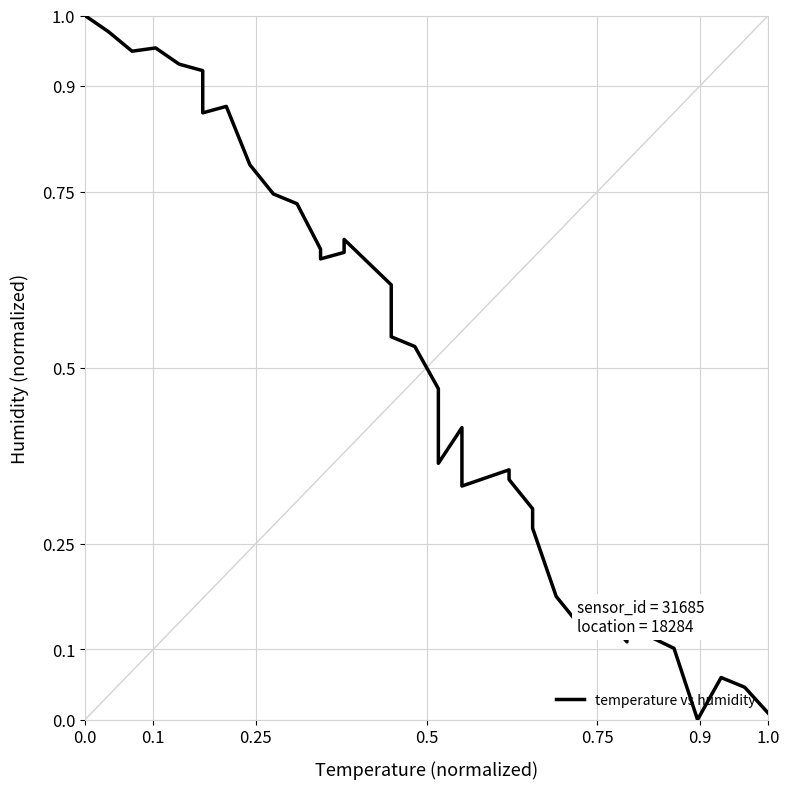

Is this an area chart (filled region under the line)?

No